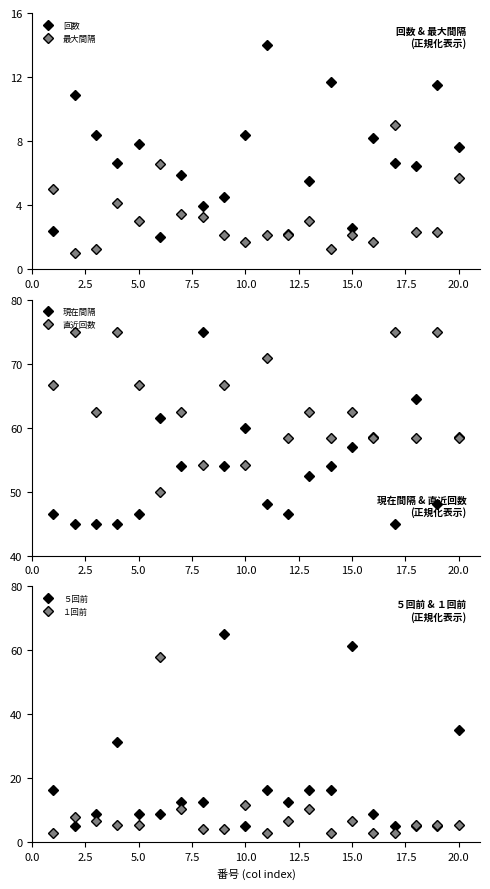

What is the value of the ５回前 point at the 3rd from the left?

8.8